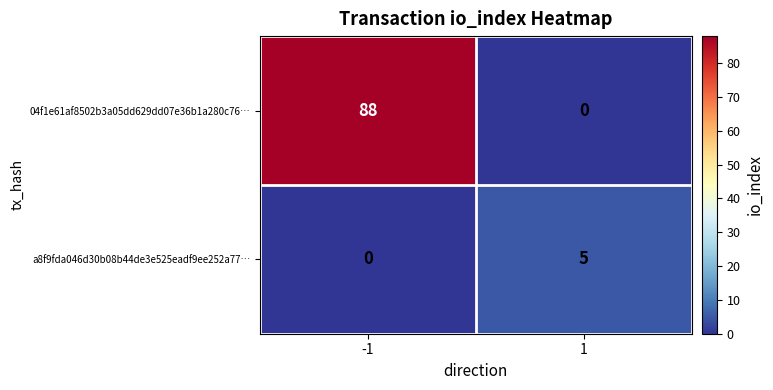

The 04f1e61af8502b3a05dd629dd07e36b1a280c76… series shows 135 at -1. True or false?

False